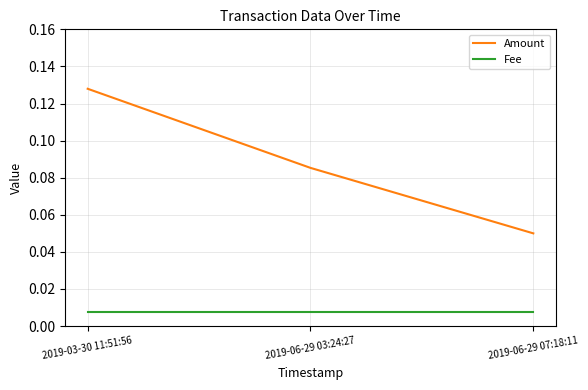

Which series has the largest total across all categories?

Amount